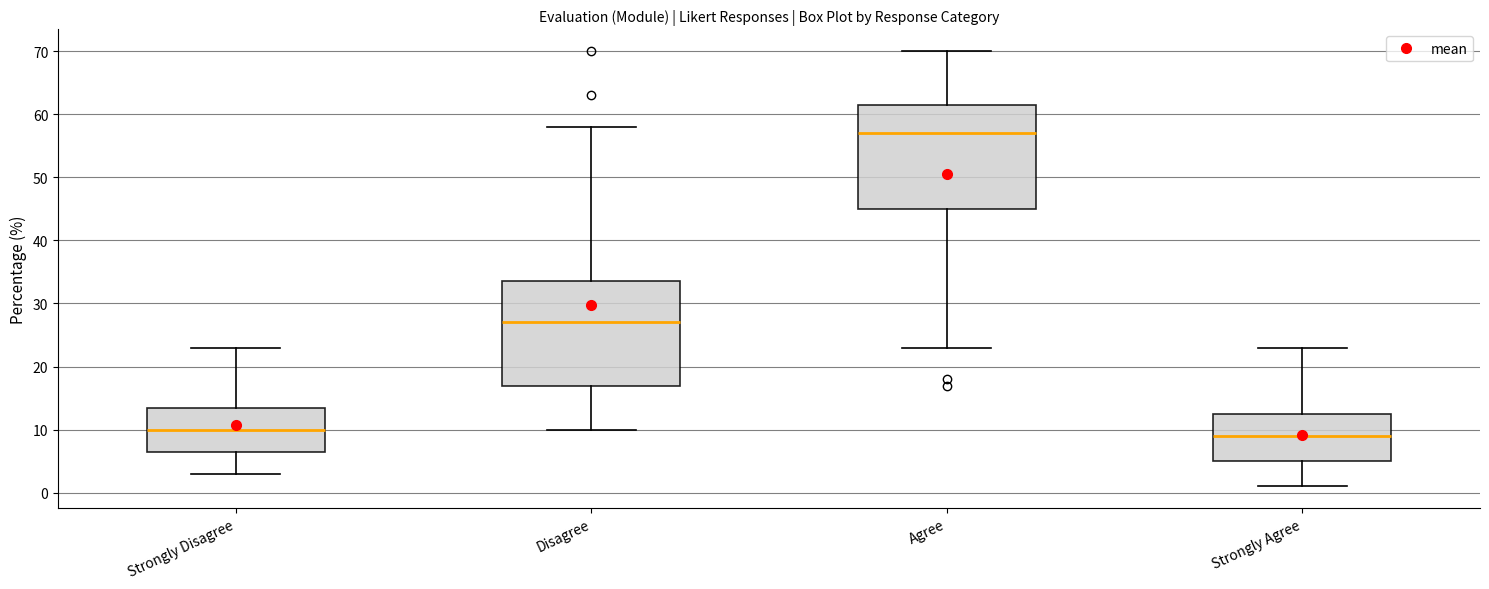

Reading left to right, read every box against the y-axis: the position of its median line, the range the box covers, and the ends of its whiskers. The values are not printed on the chart, so give them approximately, as read against the axis.

Strongly Disagree: median 10, box 7 to 14, whiskers 3 to 23
Disagree: median 27, box 17 to 34, whiskers 10 to 58
Agree: median 57, box 45 to 62, whiskers 23 to 70
Strongly Agree: median 9, box 5 to 13, whiskers 1 to 23